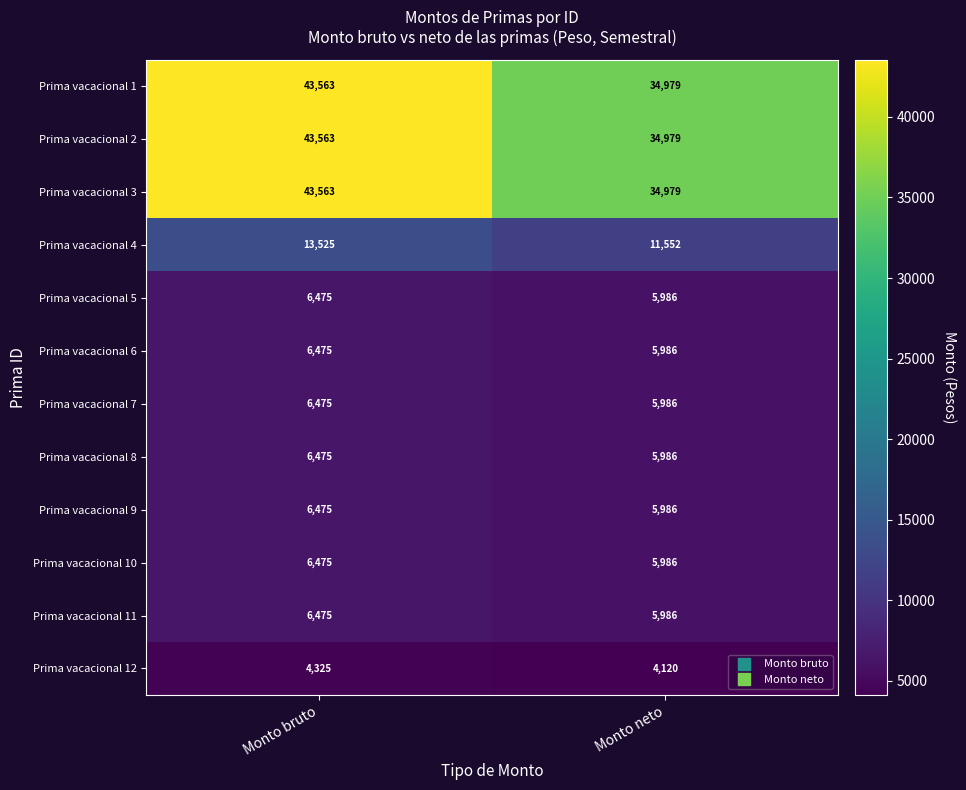

What is the smallest value displayed?

4120